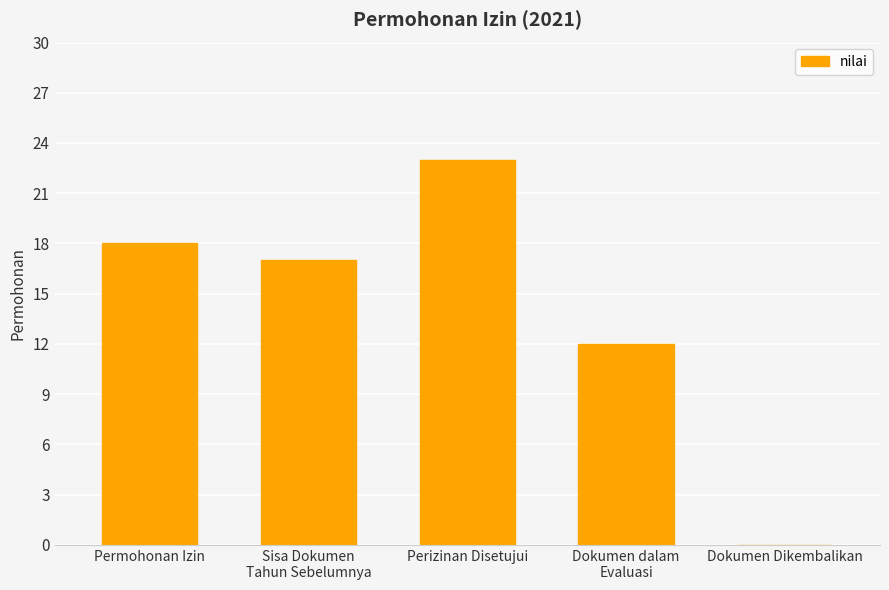

True or false: the data shows 12 at Dokumen dalam
Evaluasi.

True